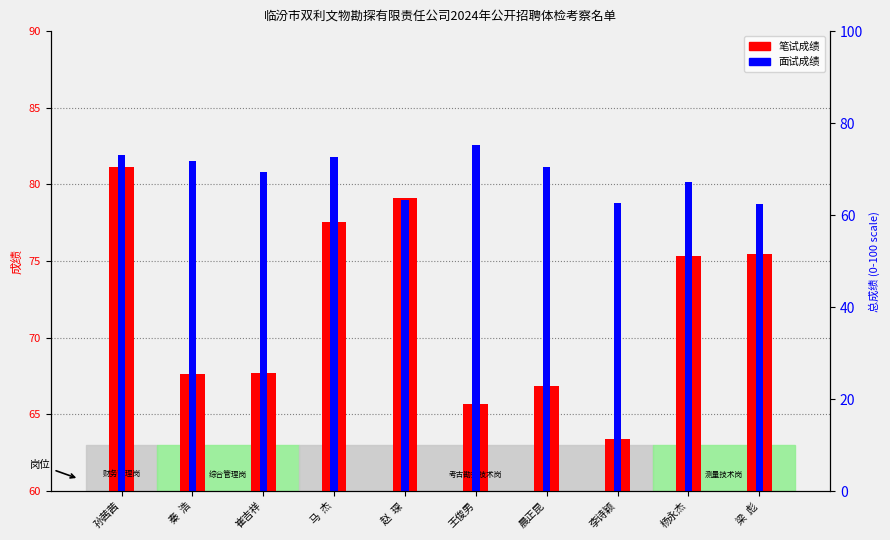

What is the highest value of the 面试成绩 series?

82.6